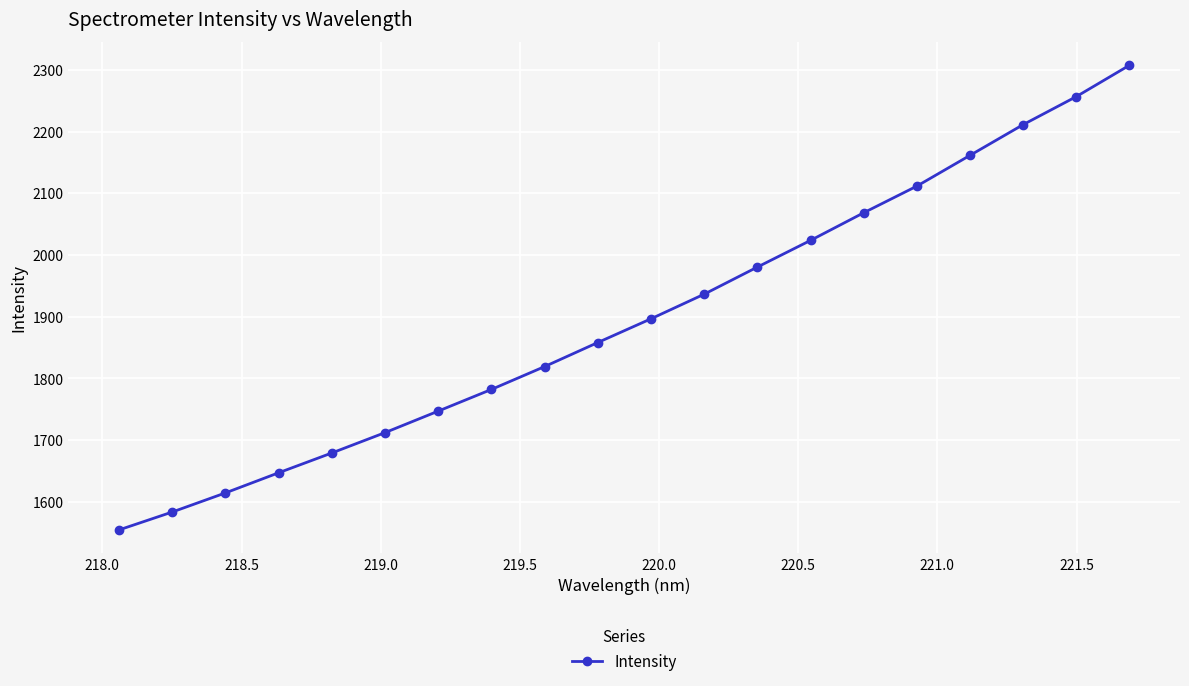

True or false: there are more than 2 points higher than both neighbors.

False